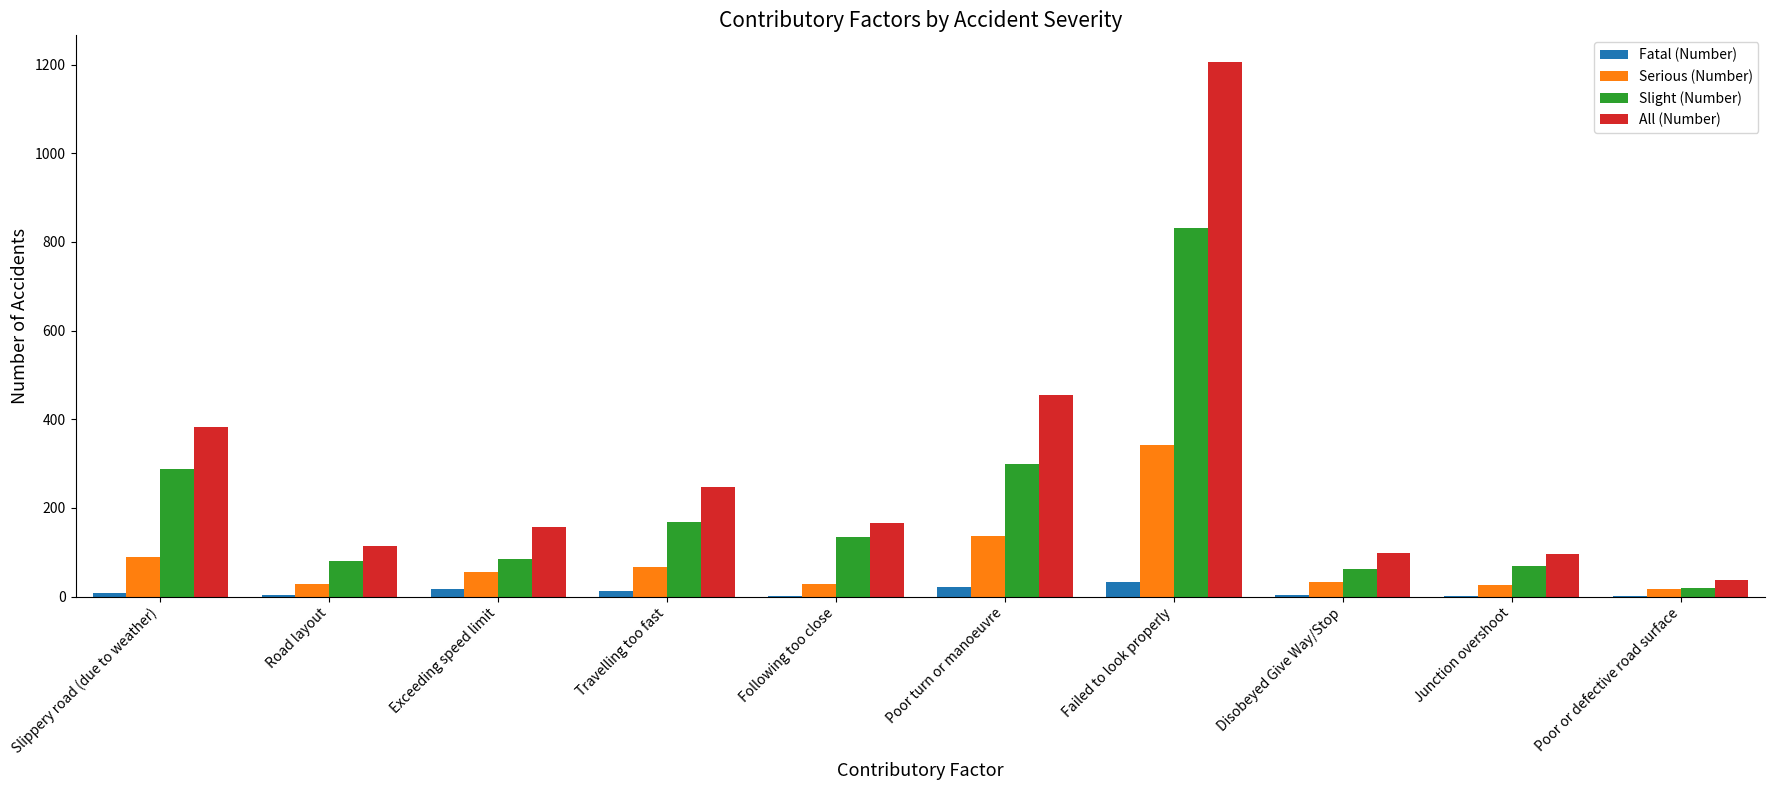

The All (Number) series shows 248 at Travelling too fast. True or false?

True